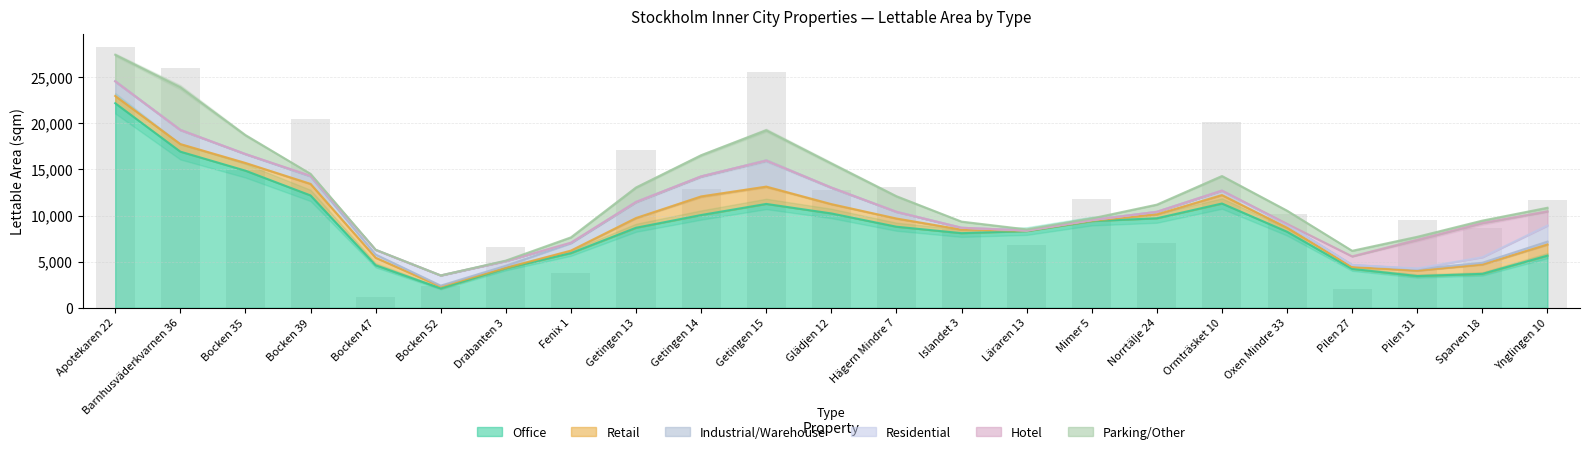

What is the lowest value of the Office series?

2105.1